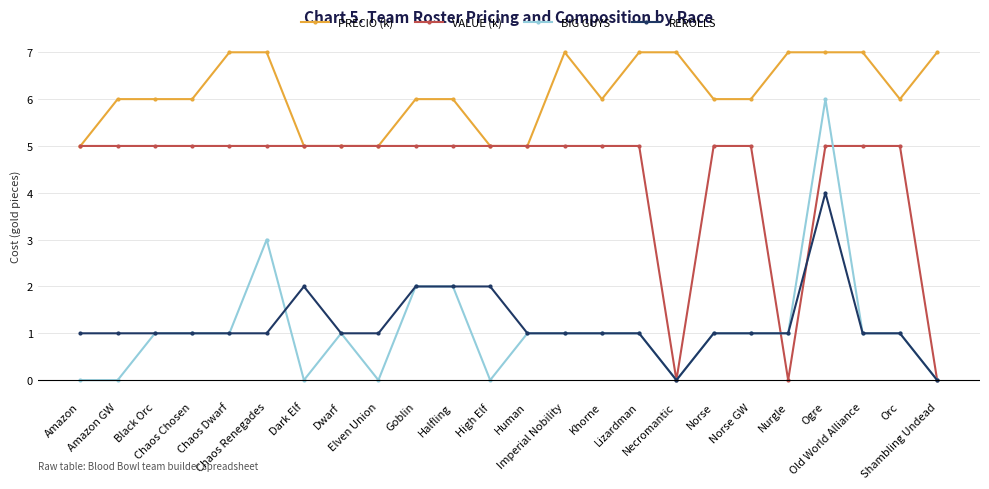

What is the highest value of the REROLLS series?

4